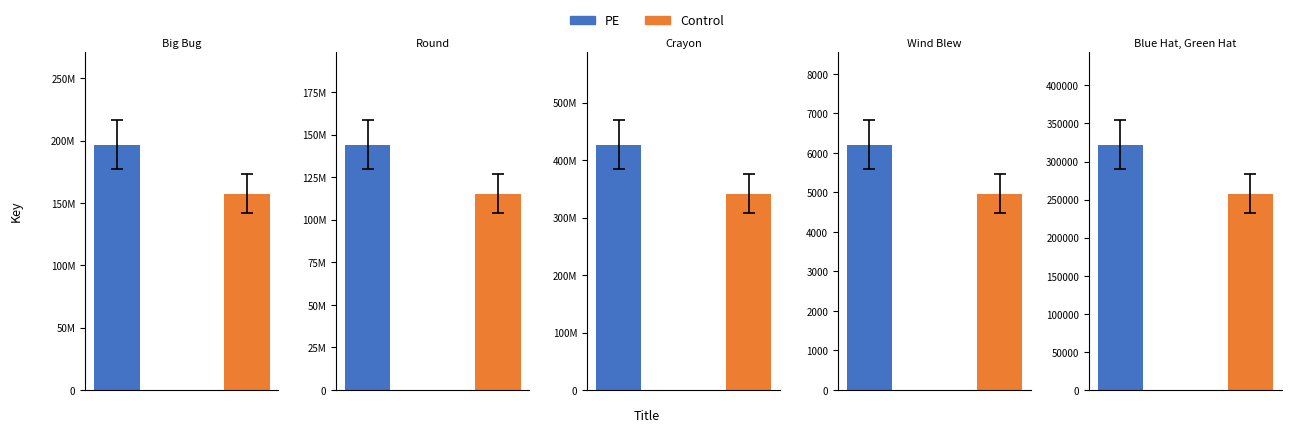

What is the value of the 1st bar from the left?

196681972